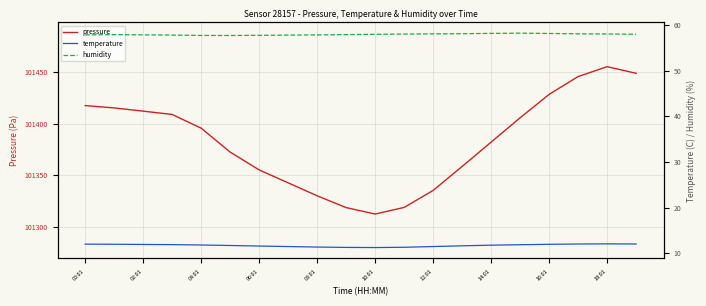

Which category has the lowest value in the pressure series?

10:01